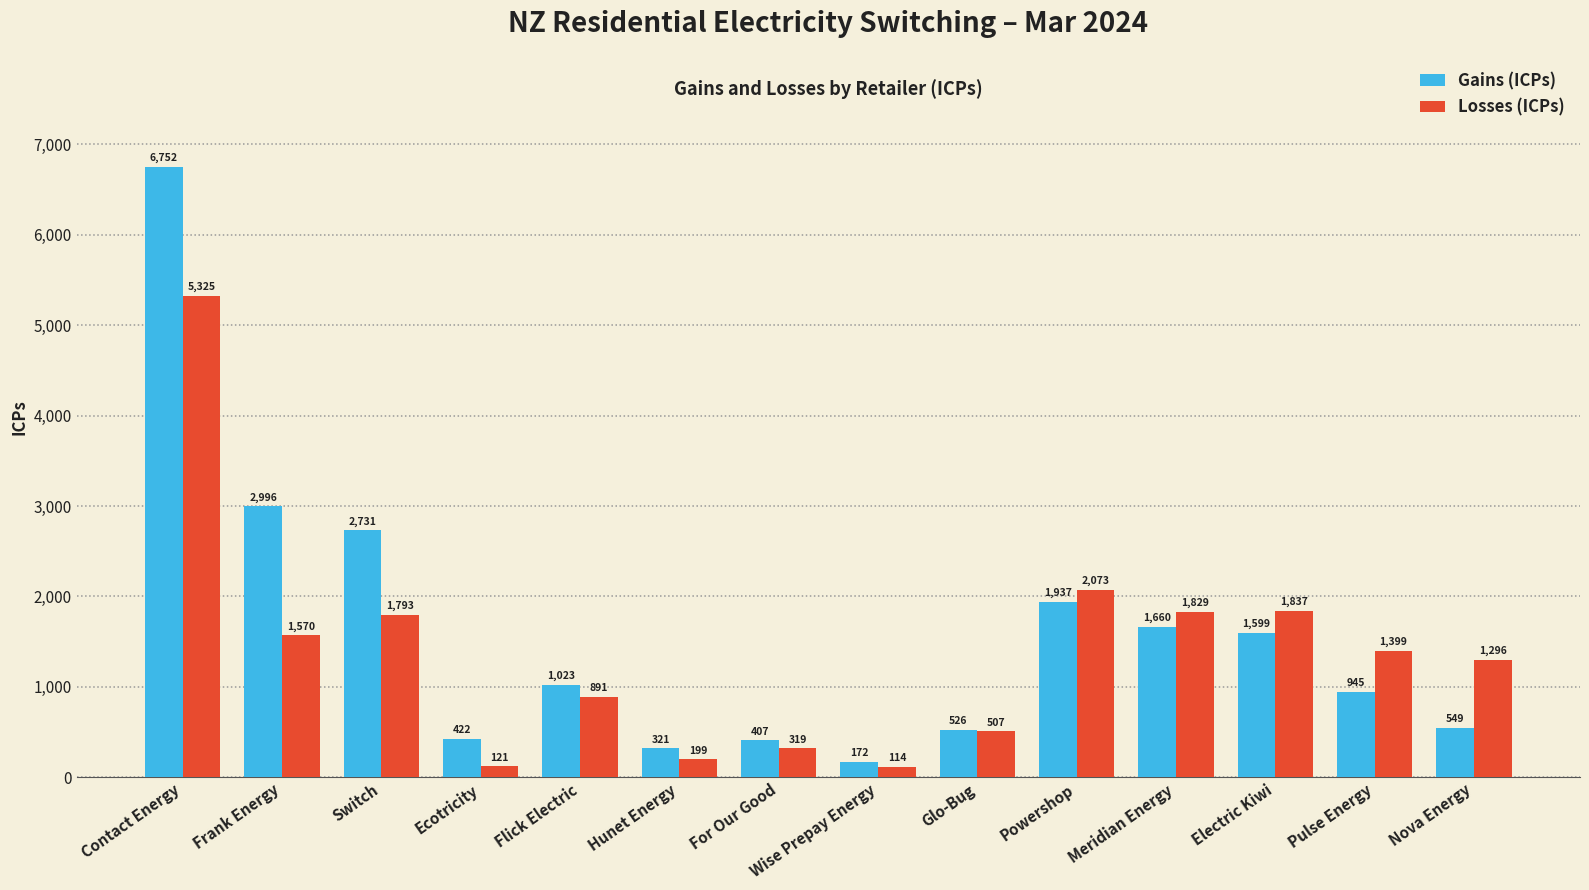

What is the label of the 14th bar from the right?

Contact Energy